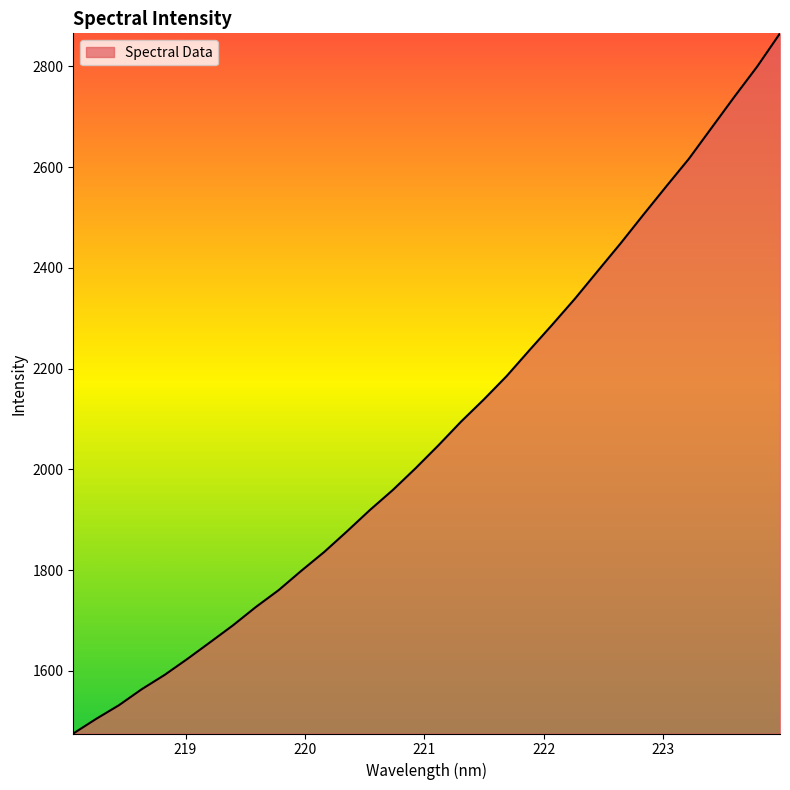

What is the difference between the maximum and minimum values?

1390.3